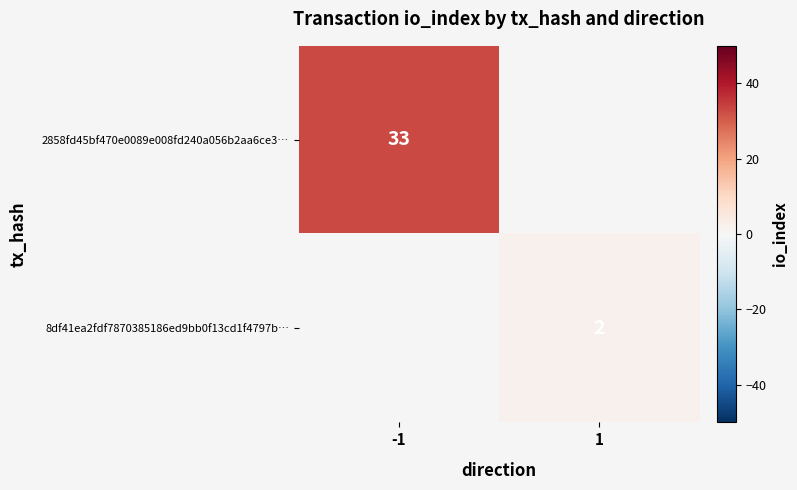

True or false: 2858fd45bf470e0089e008fd240a056b2aa6ce3… has a value of 33 at -1.

True